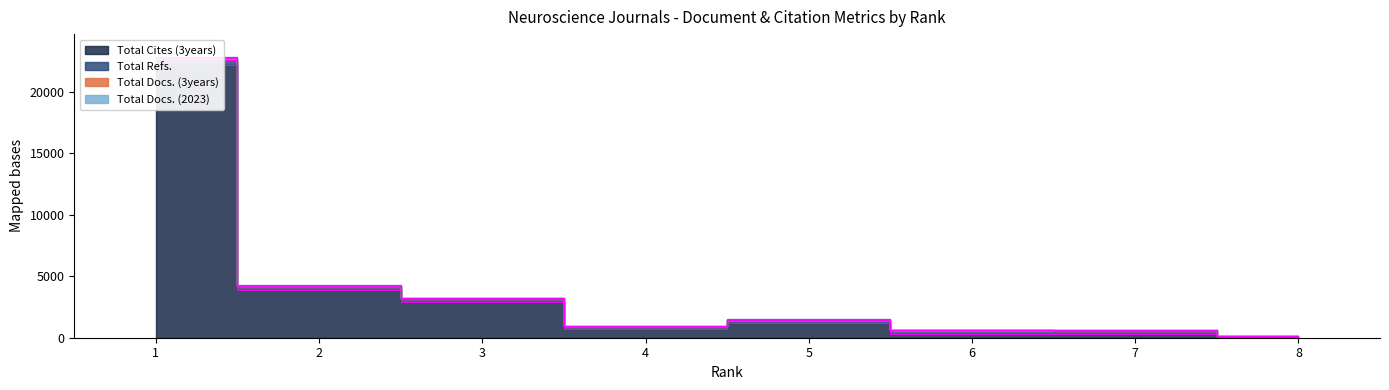

What are all the series names shown in the legend?

Total Docs. (2023), Total Docs. (3years), Total Refs., Total Cites (3years)